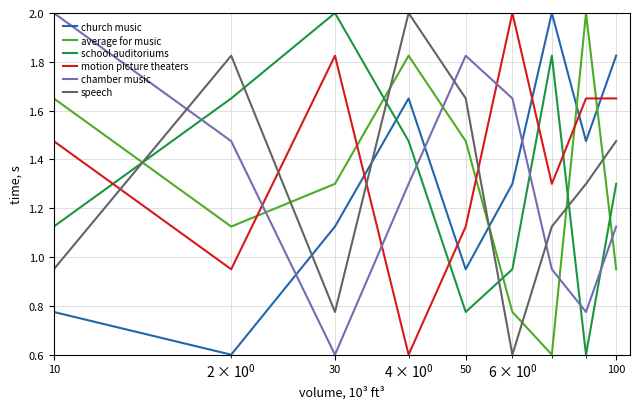

In average for music, how many points are higher than both neighbors (excluding endpoints)?

2